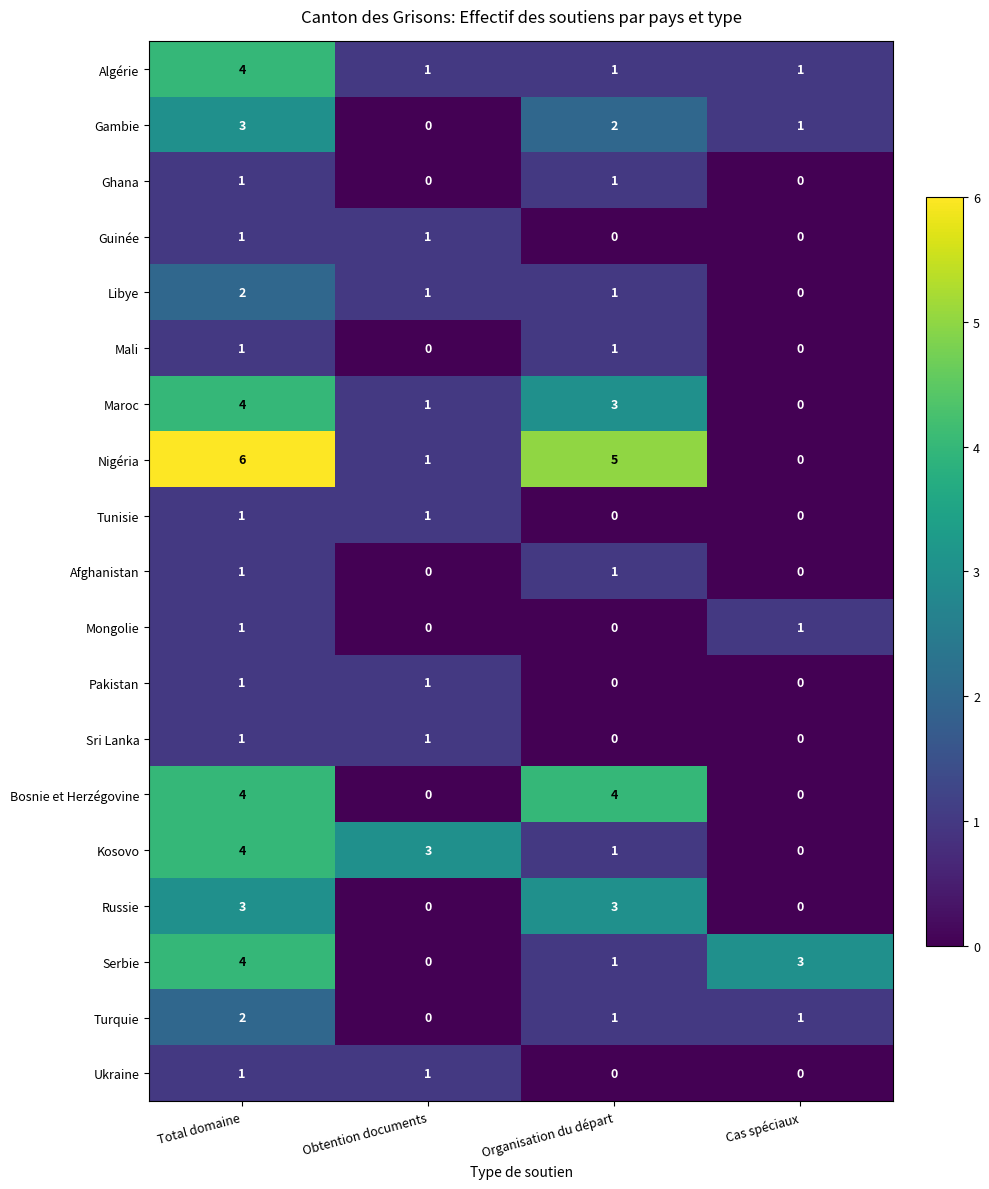

What is the sum of all Bosnie et Herzégovine values?

8